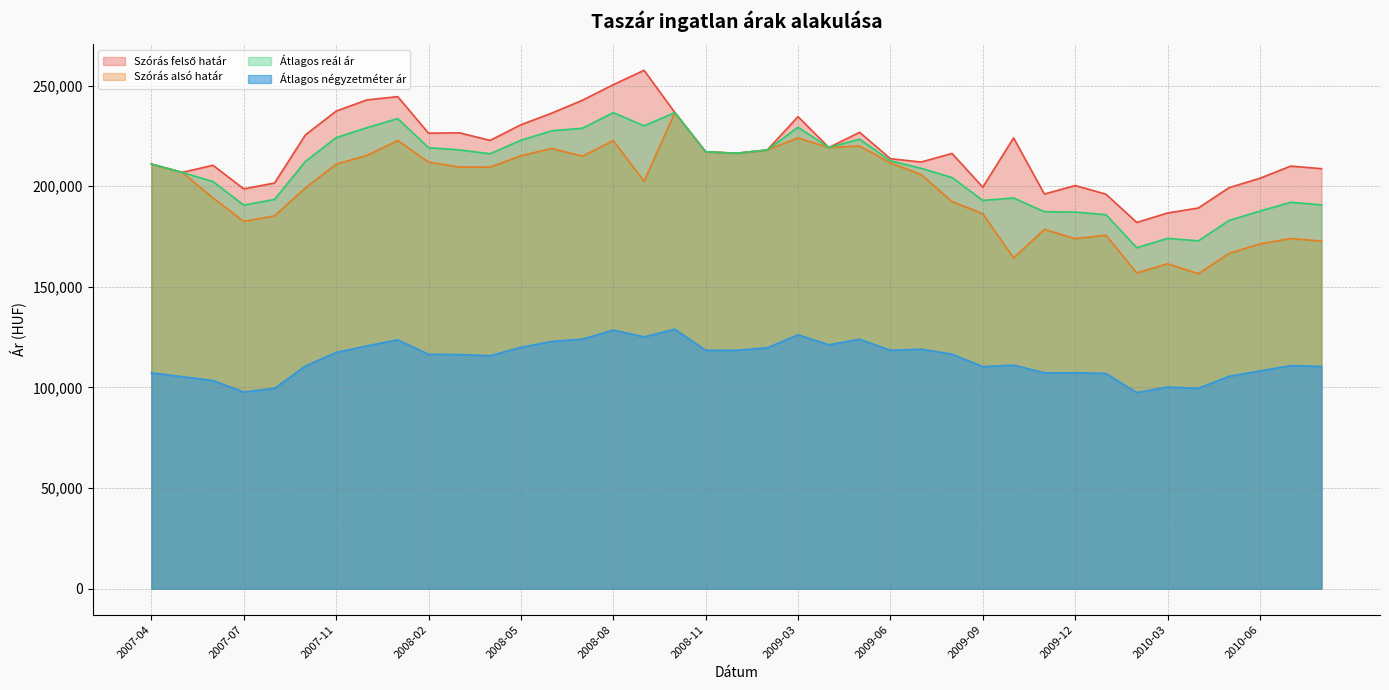

At how many categories does at least one series exceed 167253?

39